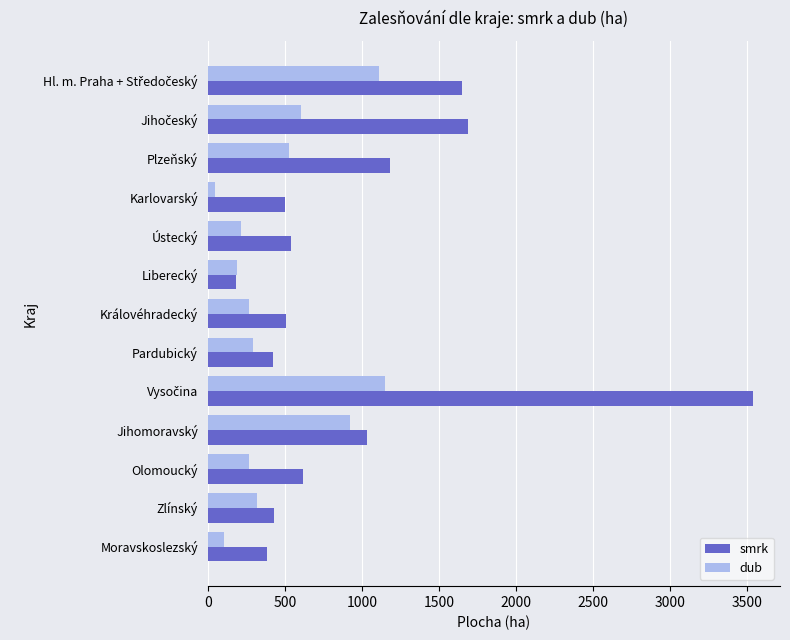

Is it true that smrk equals 423.0 at Pardubický?

True